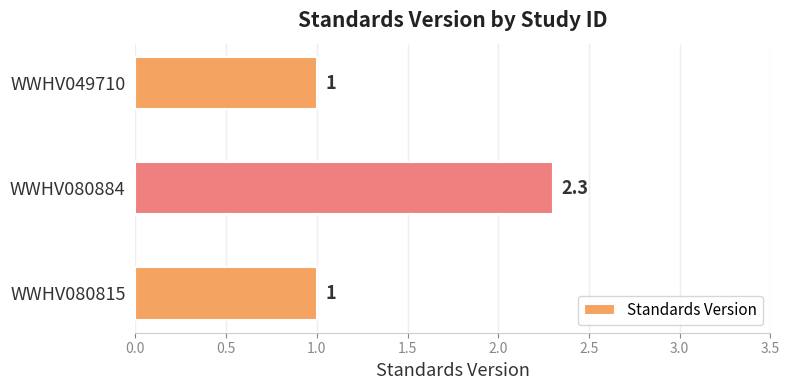

How many values are between 1 and 2?

2